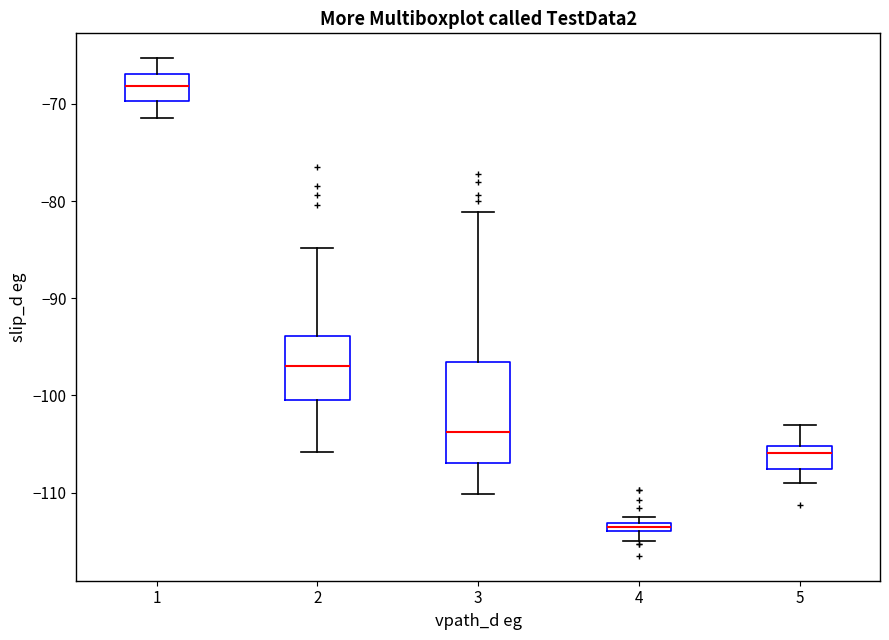

Which box is the tallest, from its lower edge to its upper edge?

3